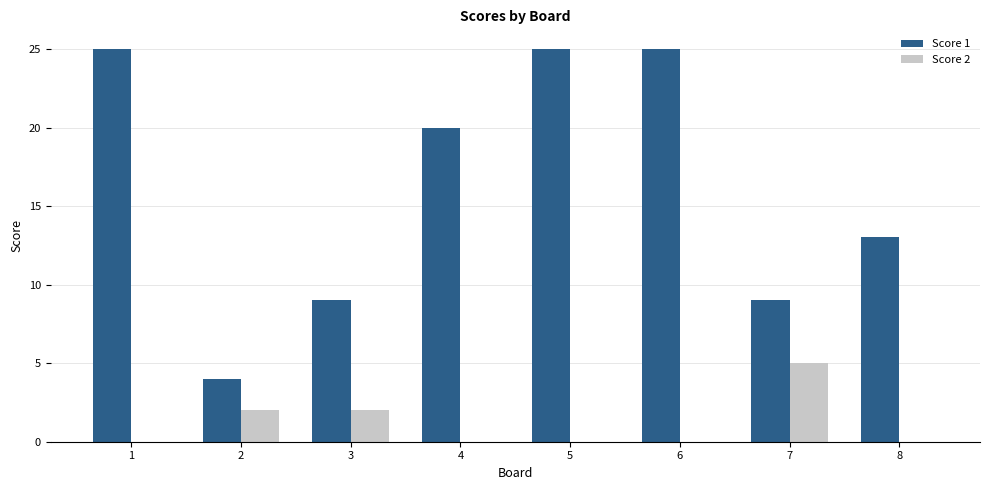

How many data points does each series have?

8